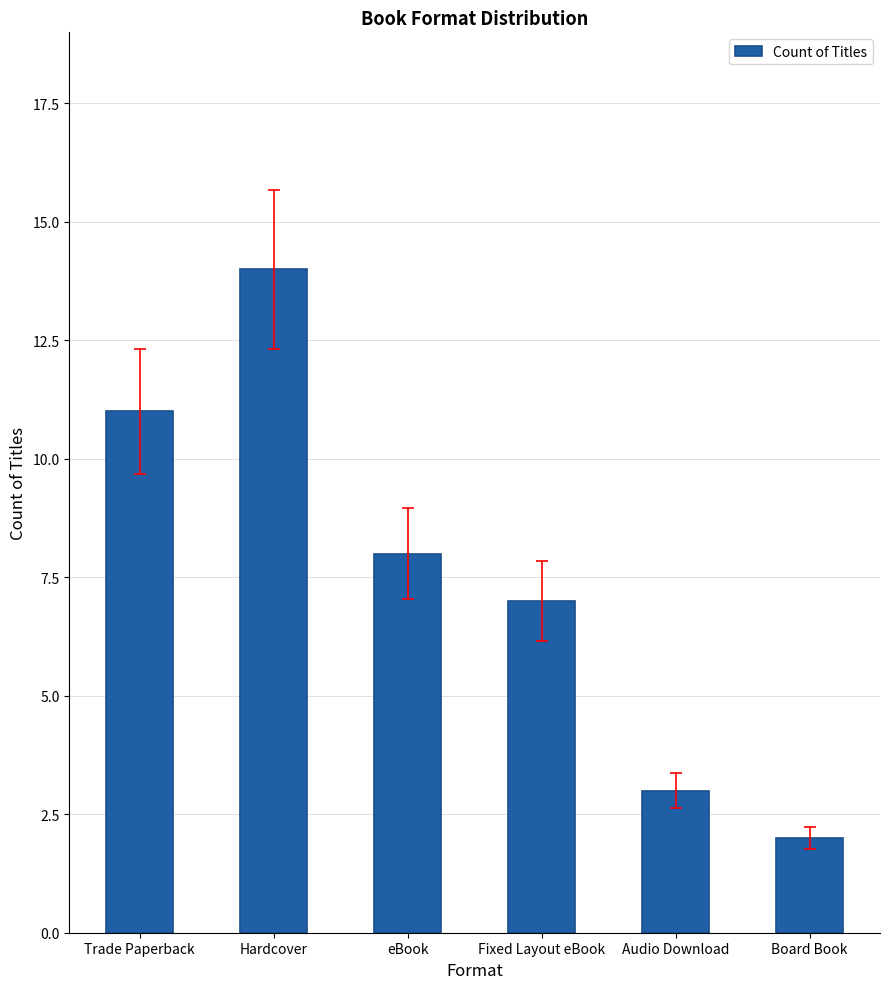

What is the minimum value shown in the chart?

2